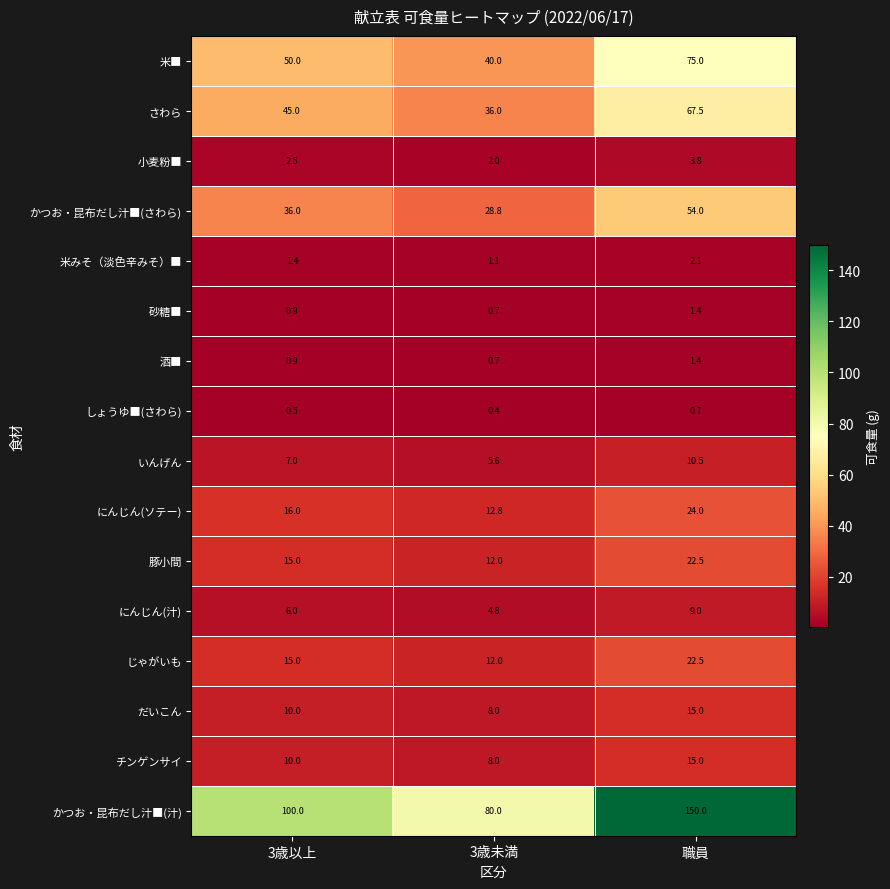

Which series has the widest spread of values?

かつお・昆布だし汁■(汁)